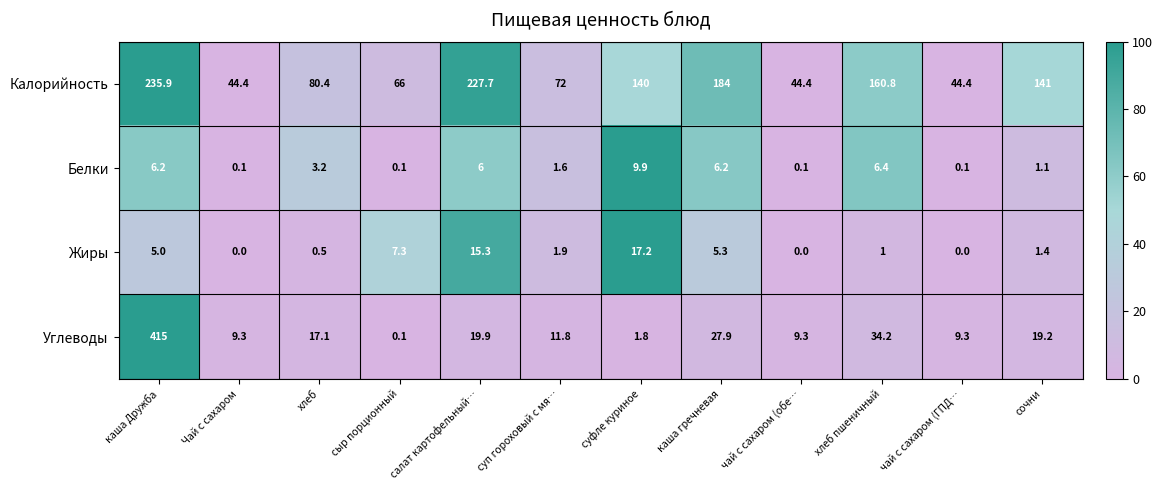

Which series has the widest spread of values?

Углеводы